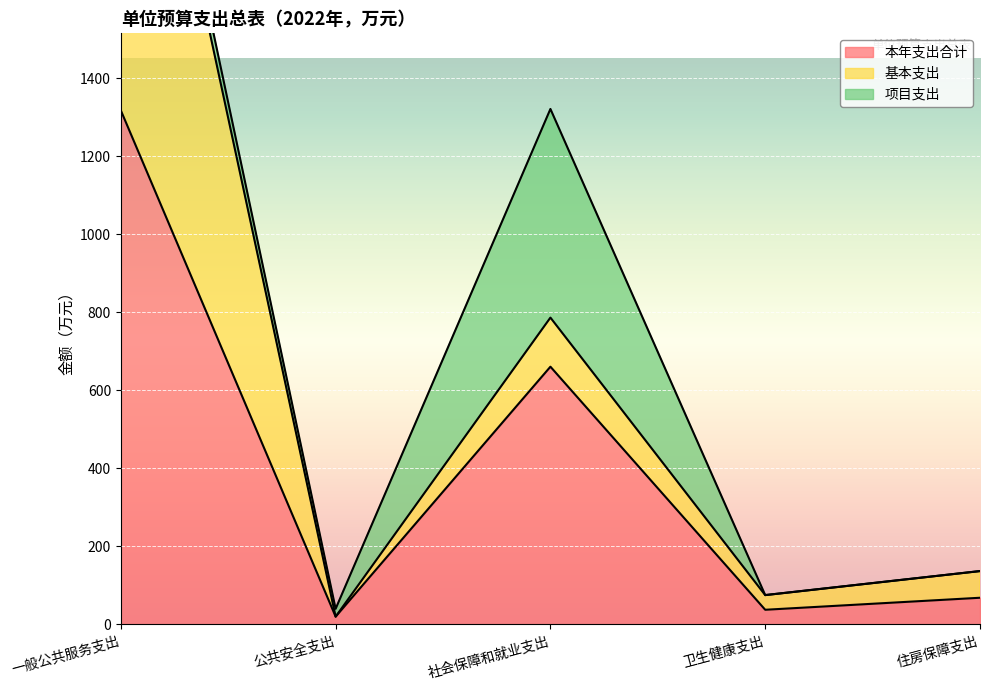

What is the total value across all series at 住房保障支出?

136.8